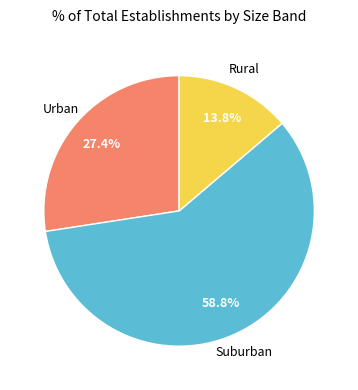

Is there a majority slice in this chart?

Yes